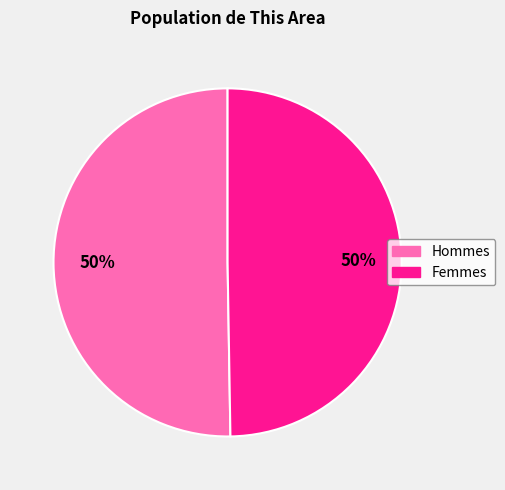

How many slices are in this pie chart?

2